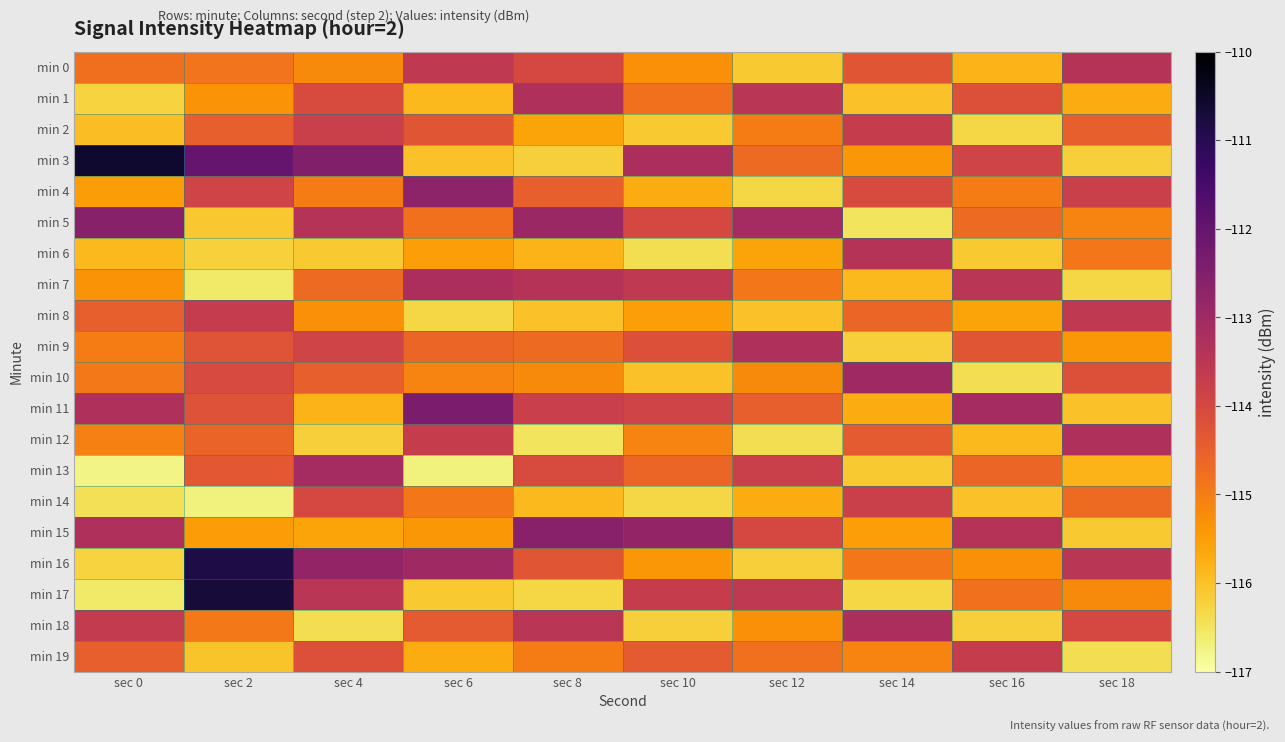

Which series has the largest range (max minus min)?

min 17